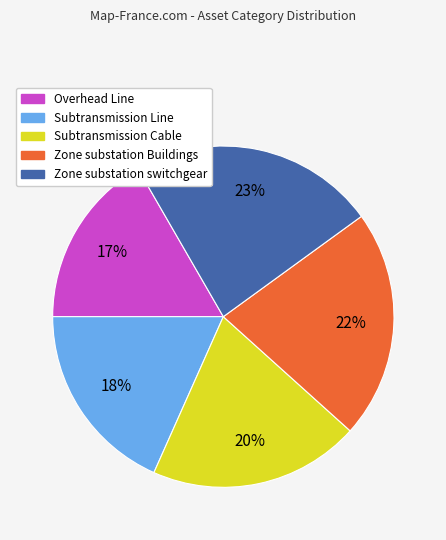

Do Zone substation switchgear and Subtransmission Line together represent more than half of the pie?

No